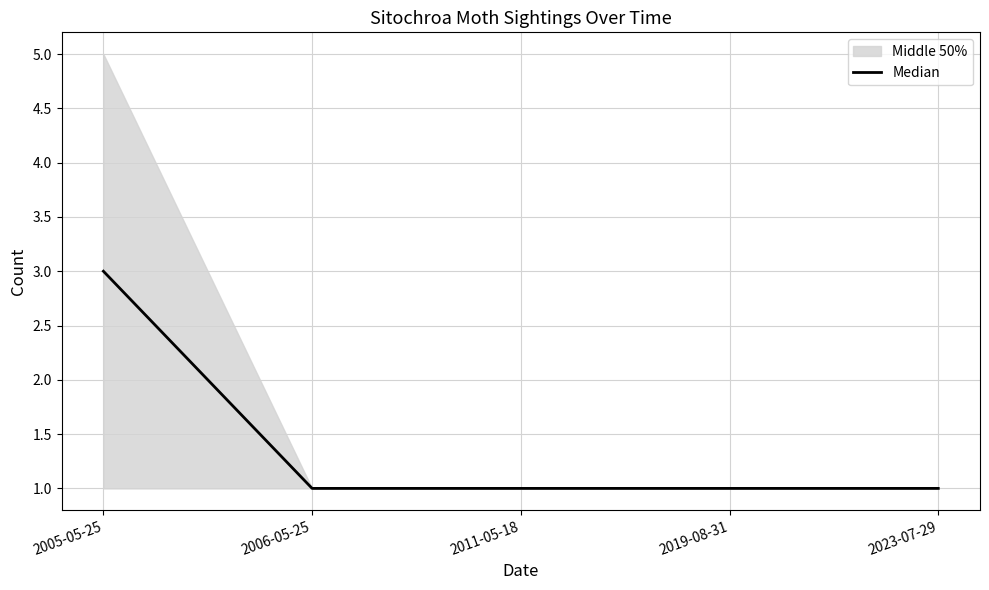

Which has a higher value, 2023-07-29 or 2011-05-18?

2023-07-29